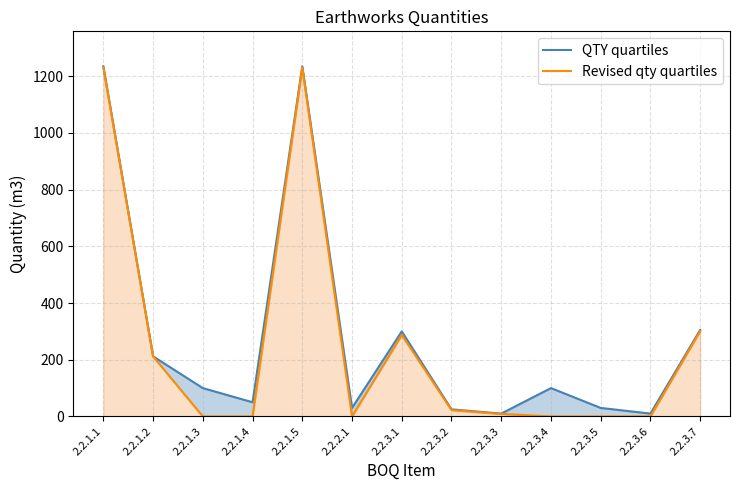

True or false: QTY quartiles and Revised qty quartiles intersect in this chart.

False